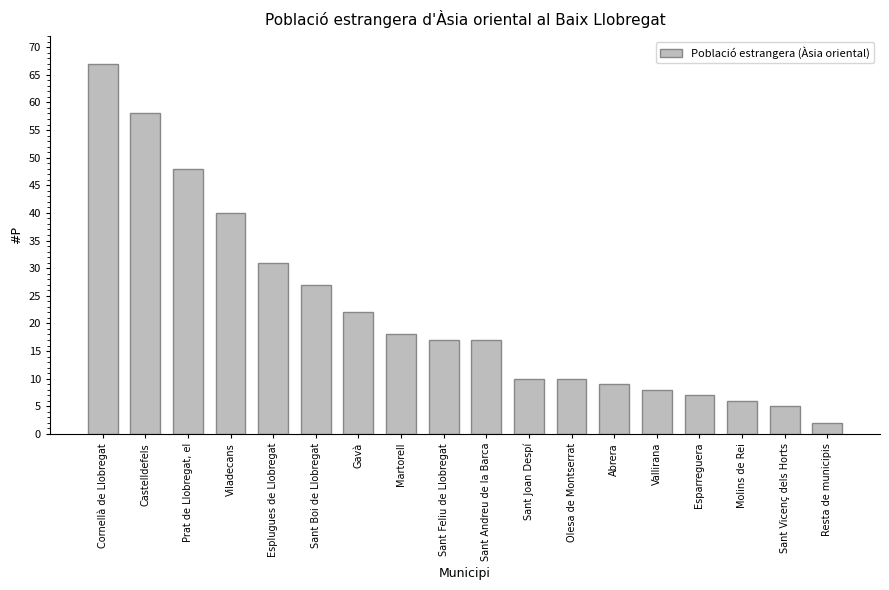

The value at Olesa de Montserrat is 2. True or false?

False